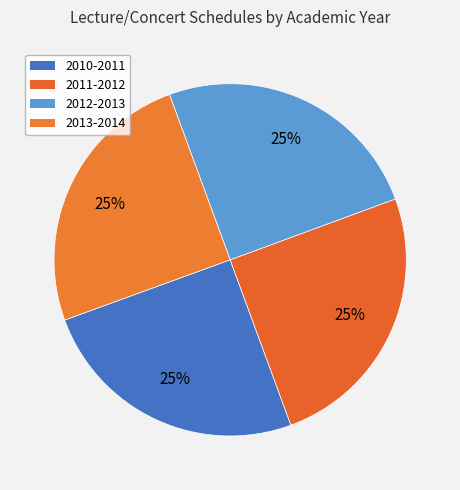

Is it true that 2011-2012 is 40% of the pie?

False